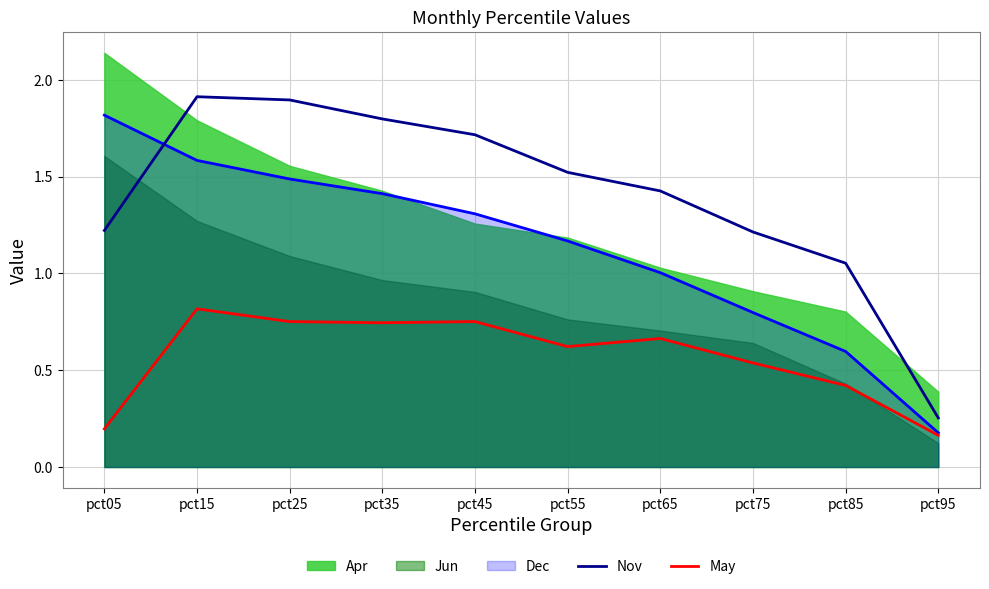

What is the average value of the Nov series?

1.4